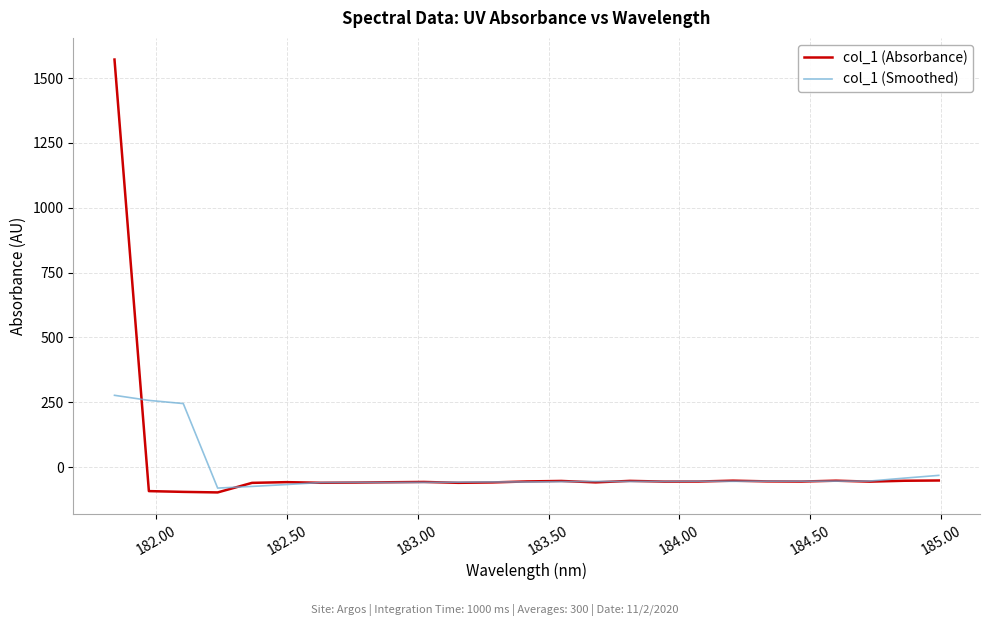

Rank the series by their maximum value, from lowest to highest.

col_1 (Smoothed), col_1 (Absorbance)